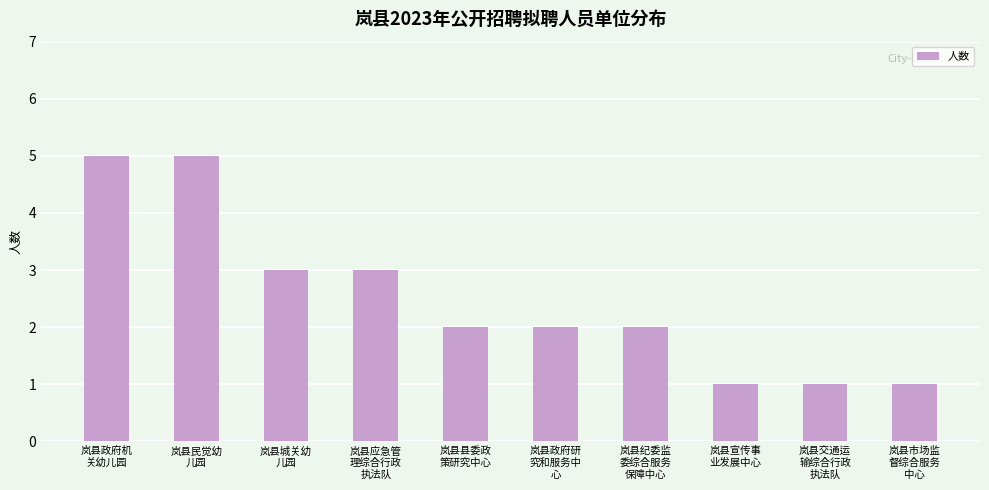

What is the difference between the second highest and second lowest values?

4